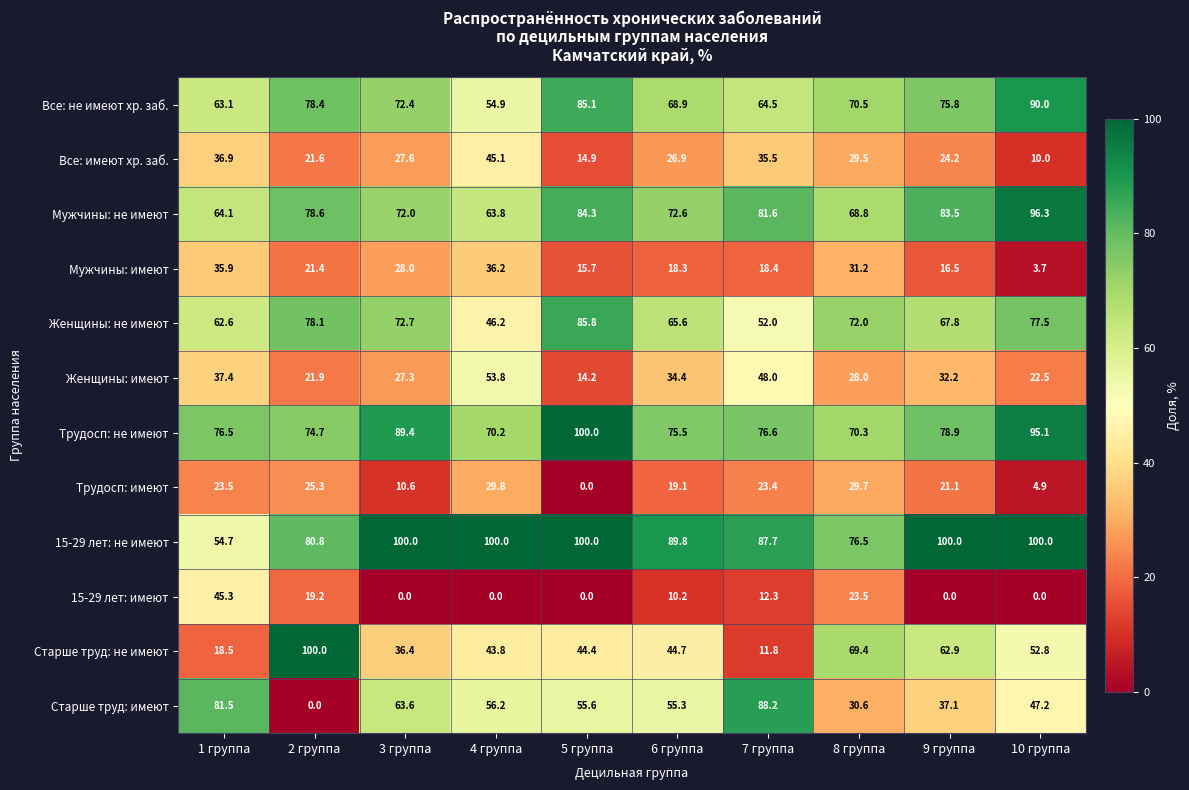

How many distinct data groups are displayed?

12